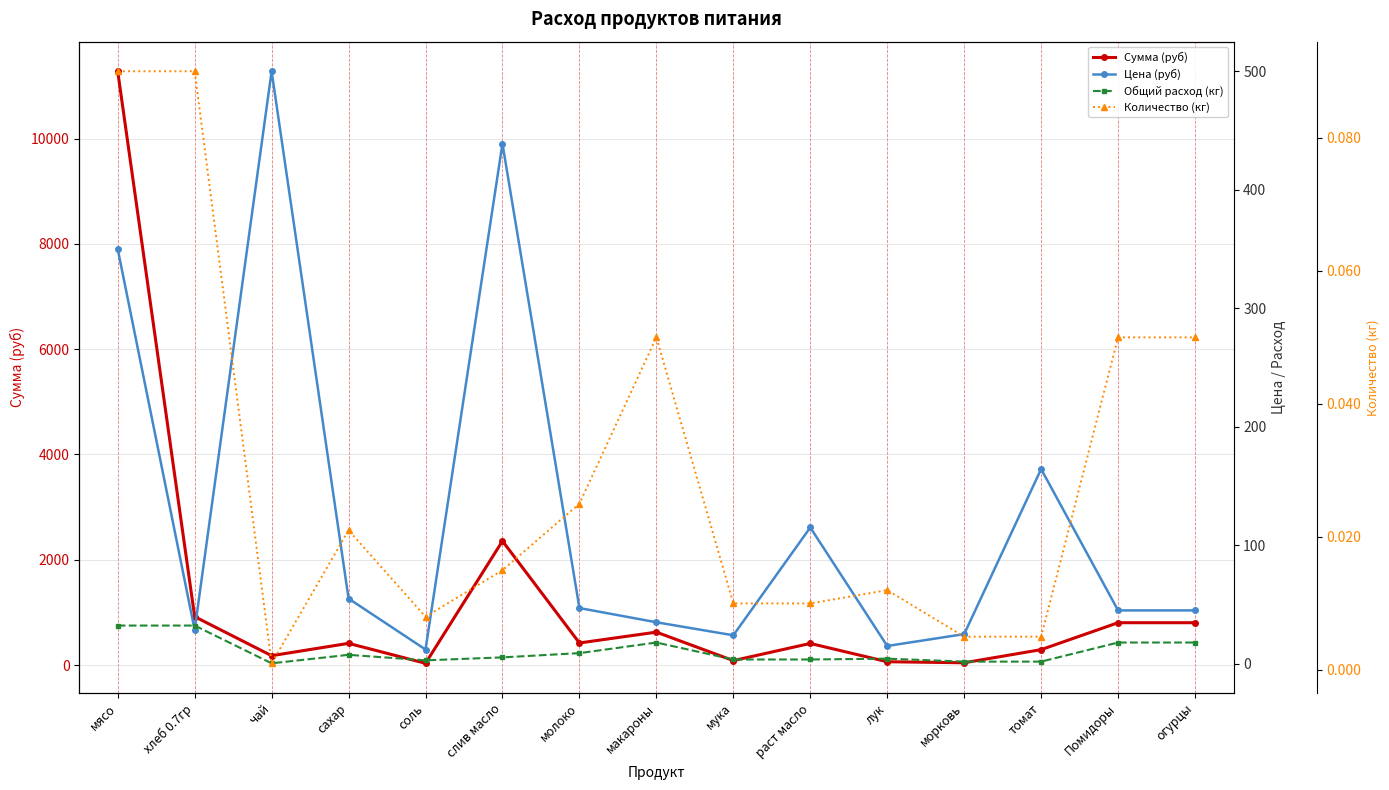

What is the spread (max minus min) of values at сахар?

413.5